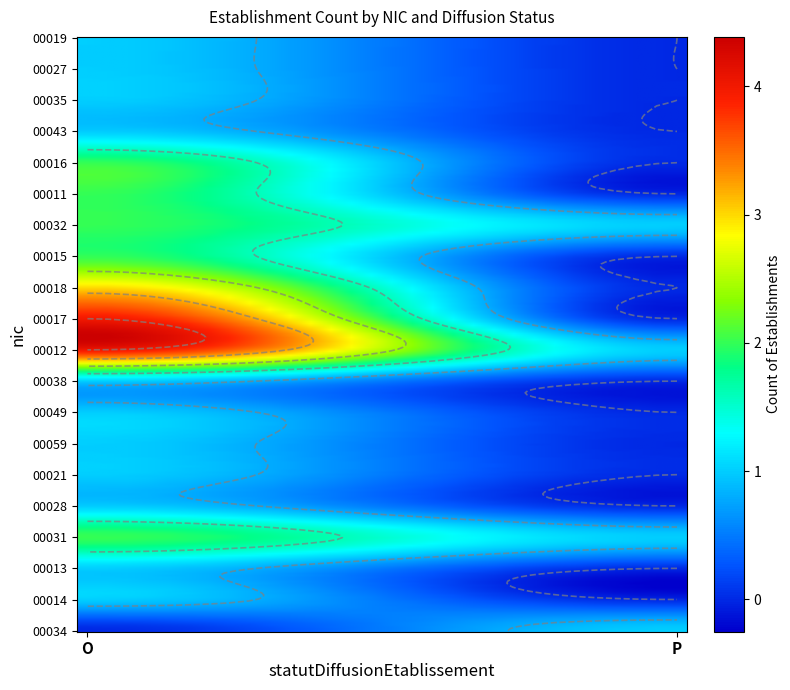

Rank the categories by 00013 value from highest to lowest.

O, P